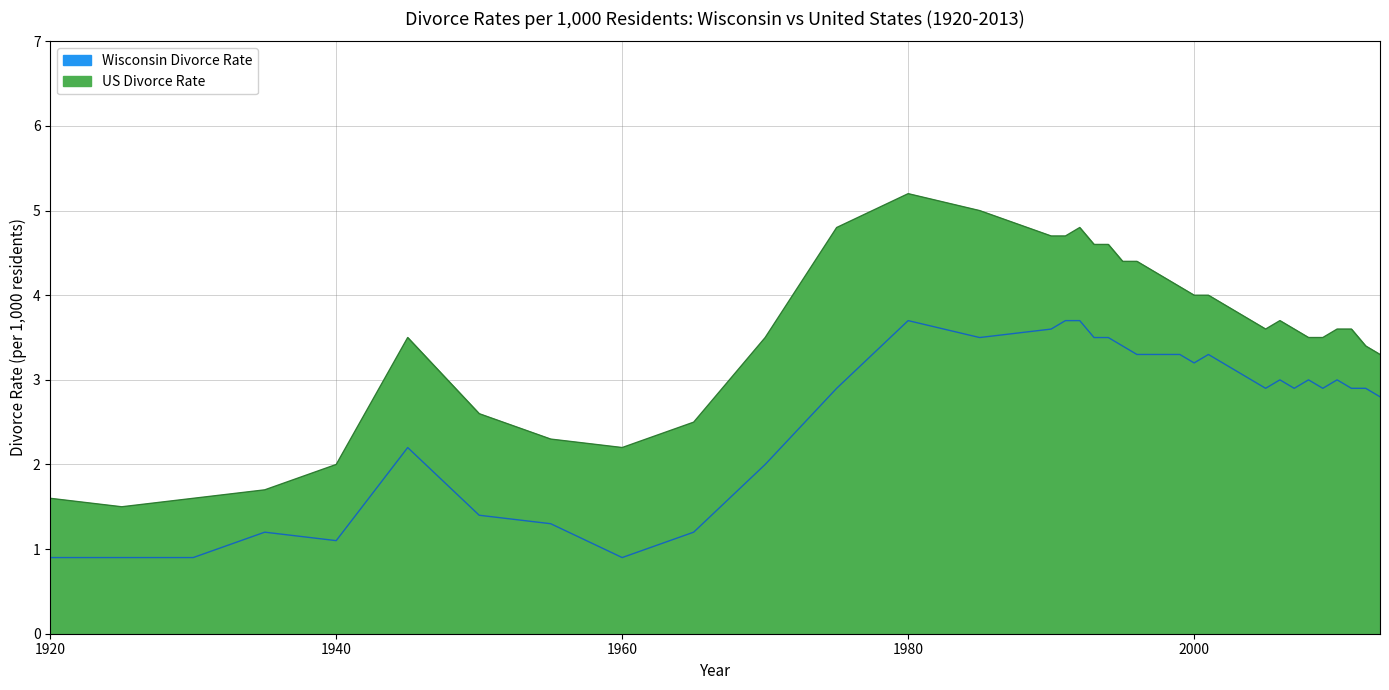

Which category has the lowest value in the Wisconsin Divorce Rate series?

1920